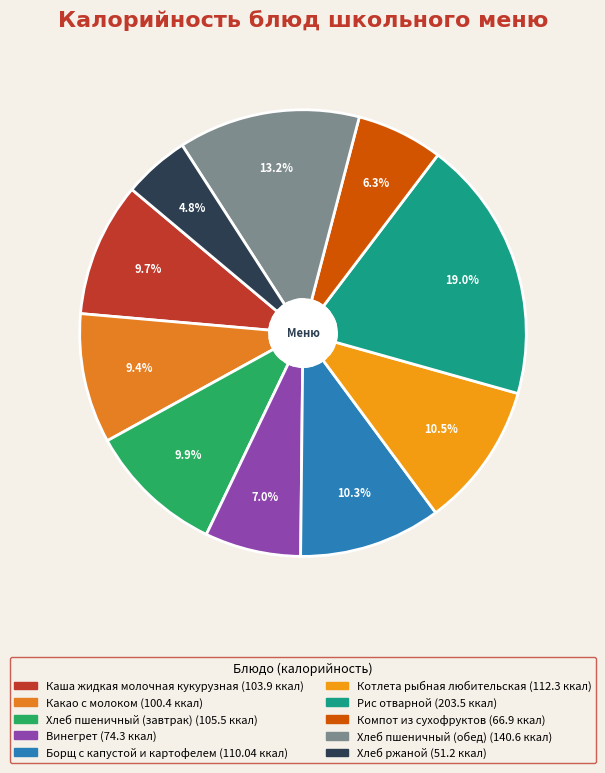

Which has a higher value, Рис отварной or Каша жидкая молочная кукурузная?

Рис отварной